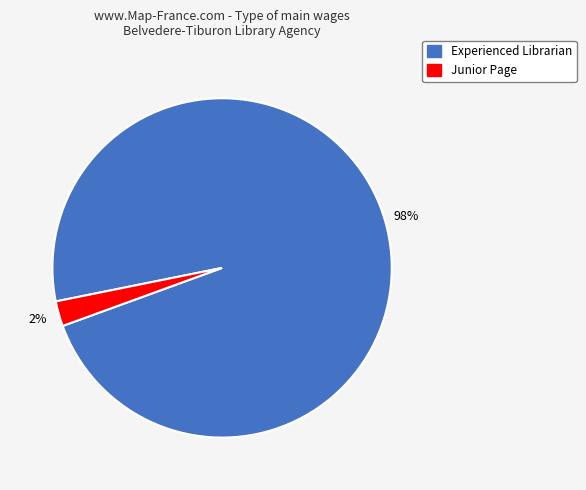

To the nearest percent, what portion does Experienced Librarian represent?

98%